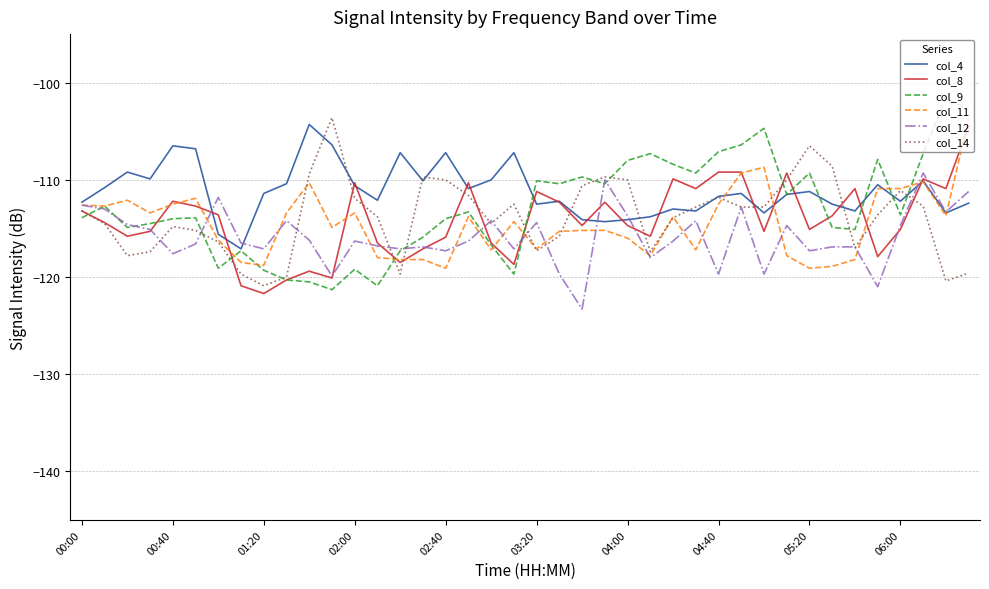

What is the highest value of the col_12 series?

-109.3